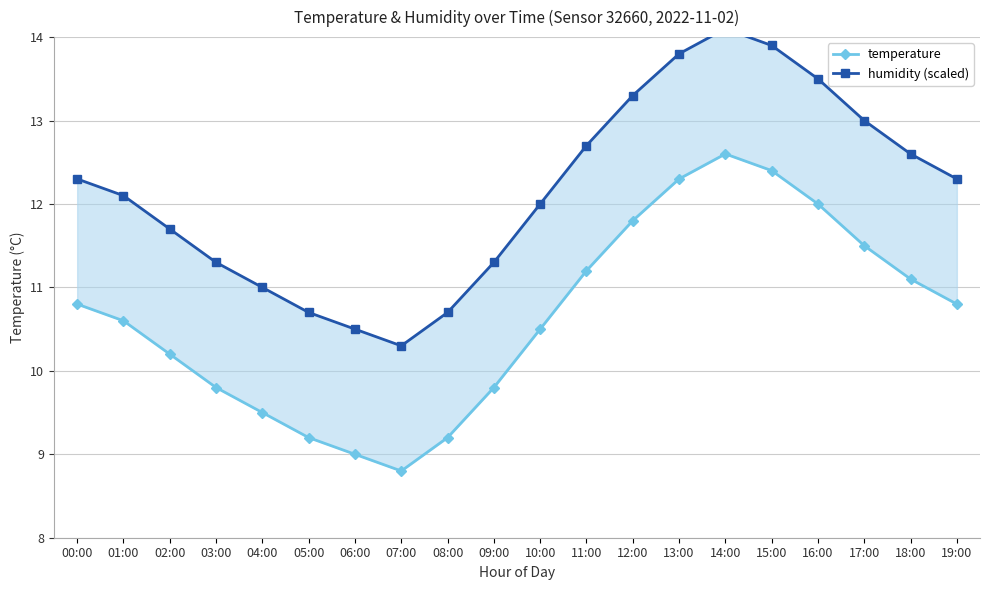

What is the total value across all series at 01:00?

22.7